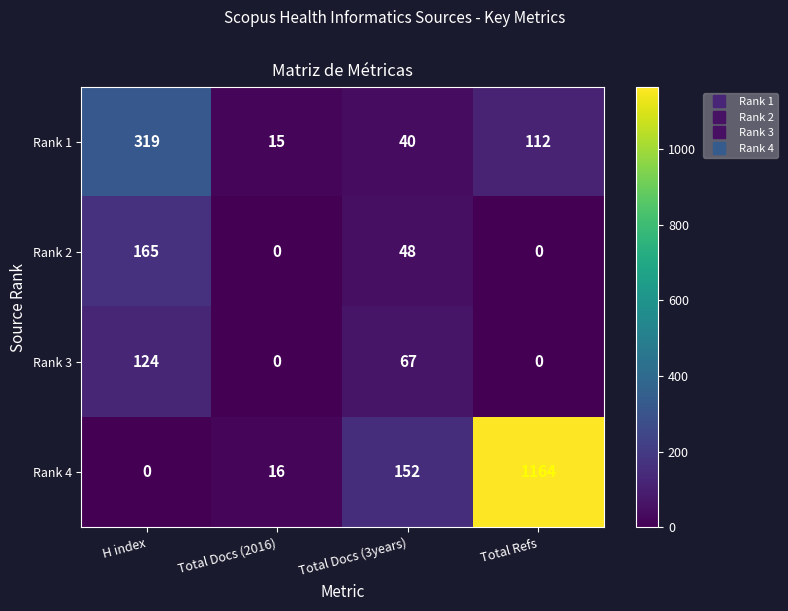

Reading right to left, extract all data points from this chart.

Rank 1: Total Refs=112	Total Docs (3years)=40	Total Docs (2016)=15	H index=319
Rank 2: Total Refs=0	Total Docs (3years)=48	Total Docs (2016)=0	H index=165
Rank 3: Total Refs=0	Total Docs (3years)=67	Total Docs (2016)=0	H index=124
Rank 4: Total Refs=1164	Total Docs (3years)=152	Total Docs (2016)=16	H index=0